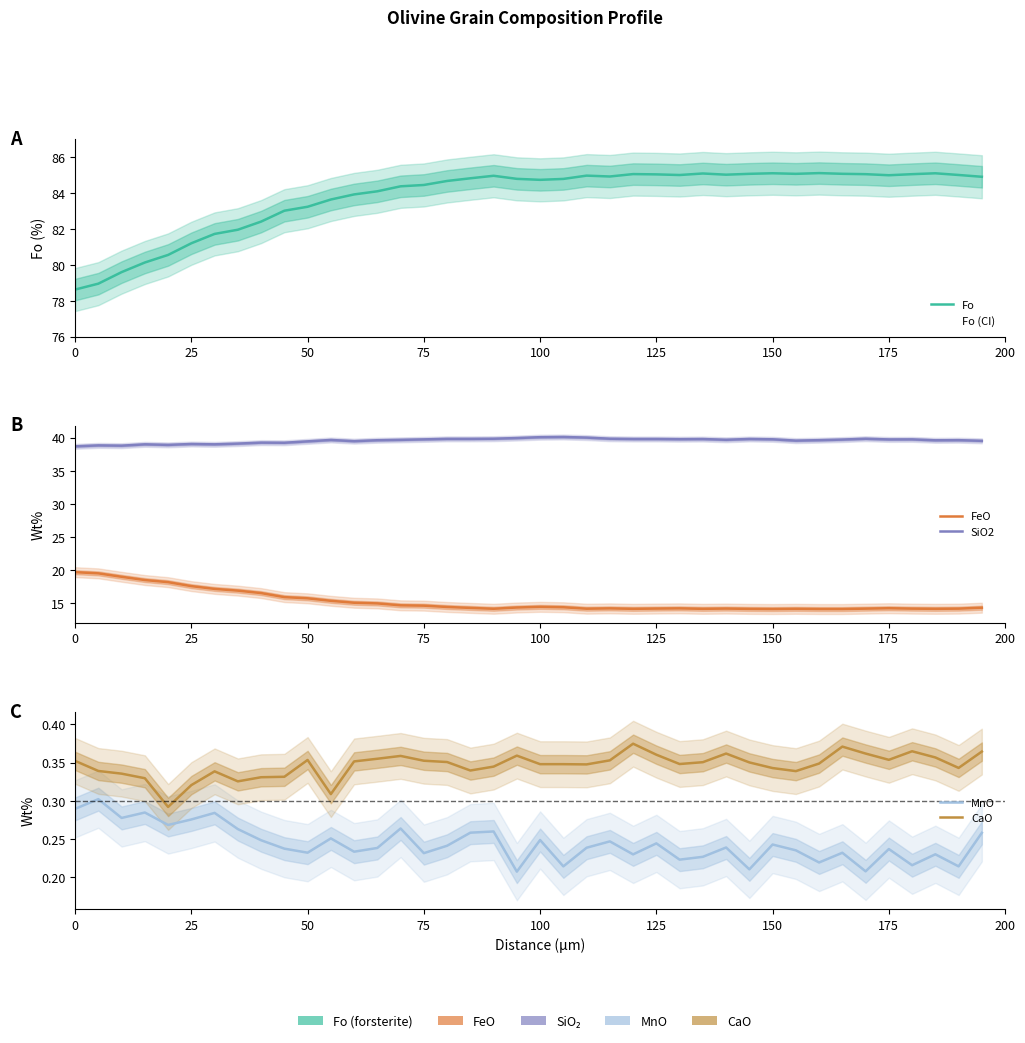

Between 0 and 200, which series saw the biggest shift?

Fo